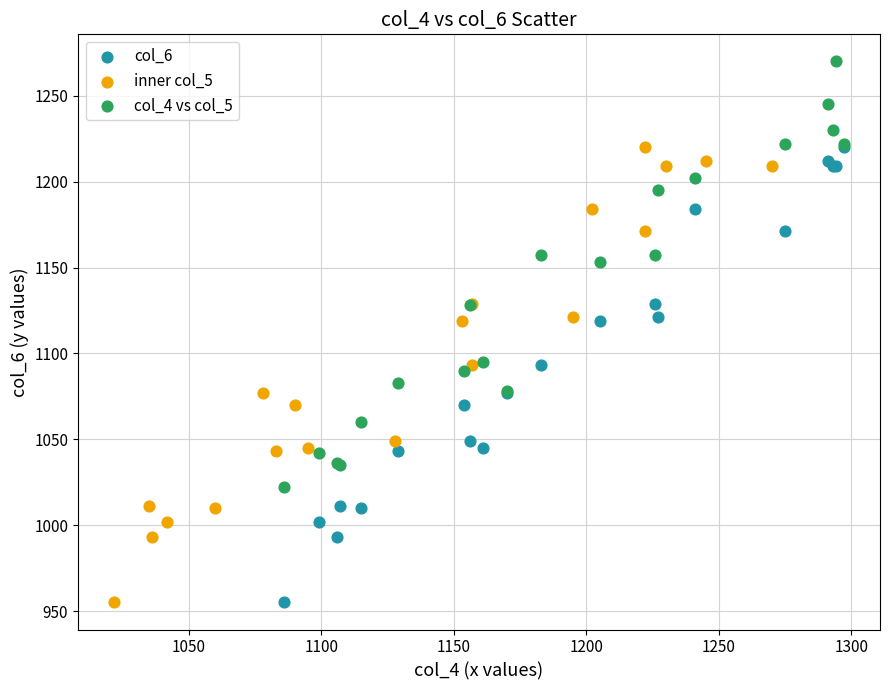

Which series contains the highest Y value?

col_4 vs col_5